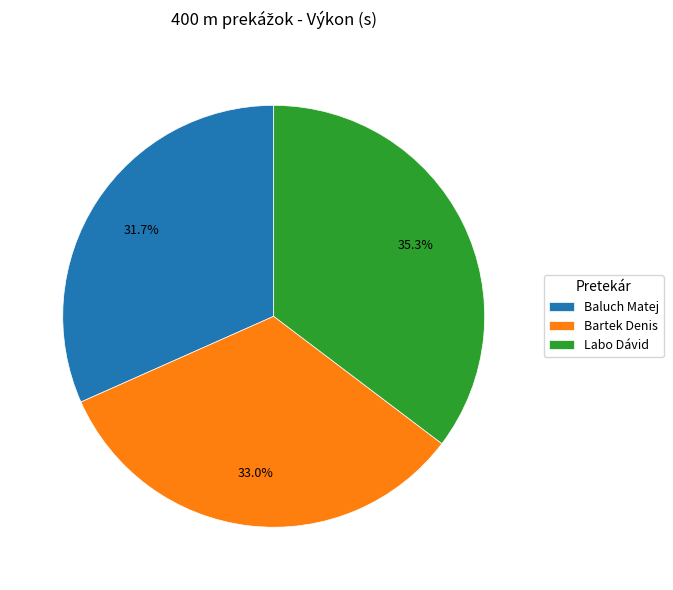

What is the smallest slice in the pie chart?

Baluch Matej